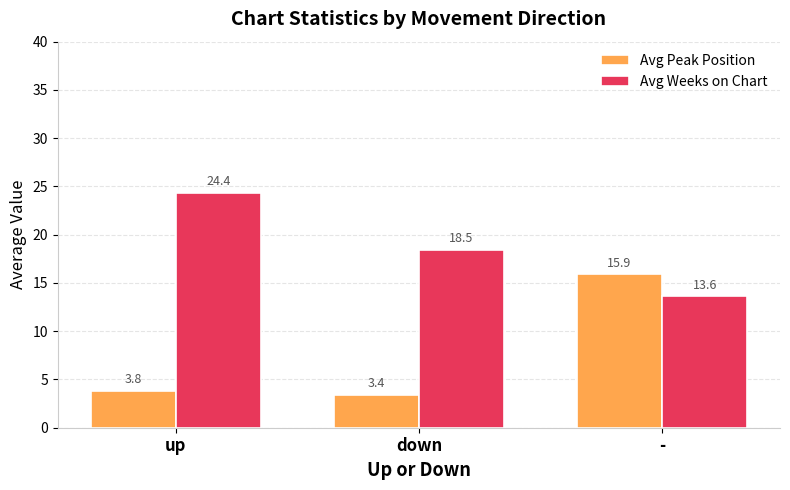

Is it true that Avg Peak Position equals 21.3 at -?

False